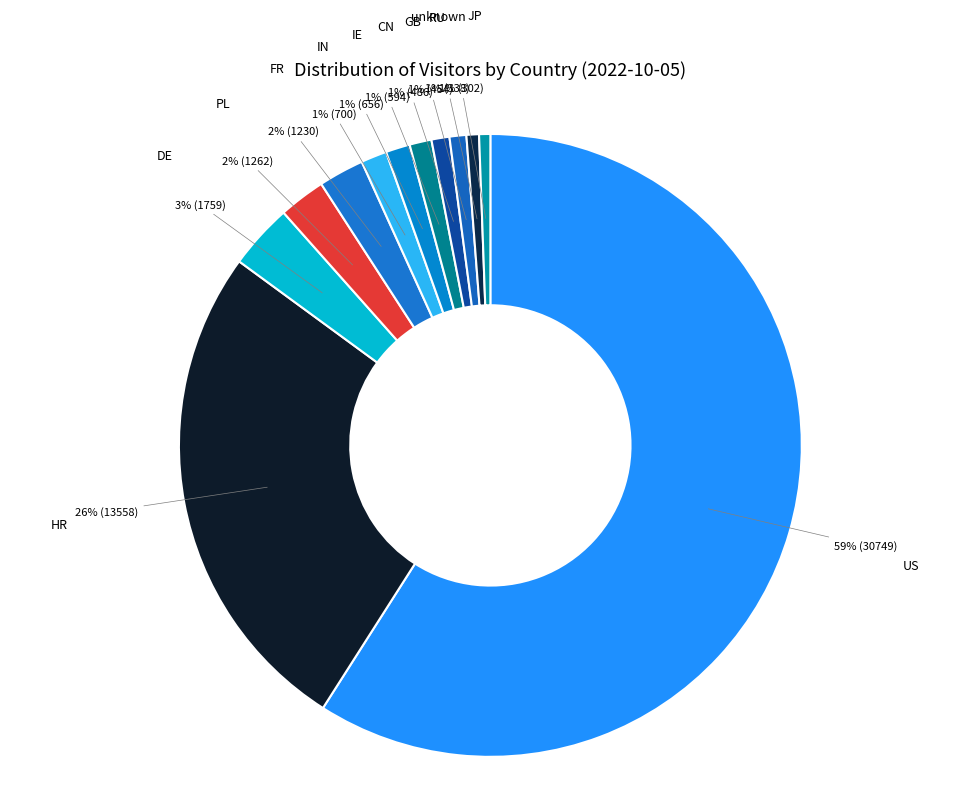

Is the sum of GB and PL greater than half?

No